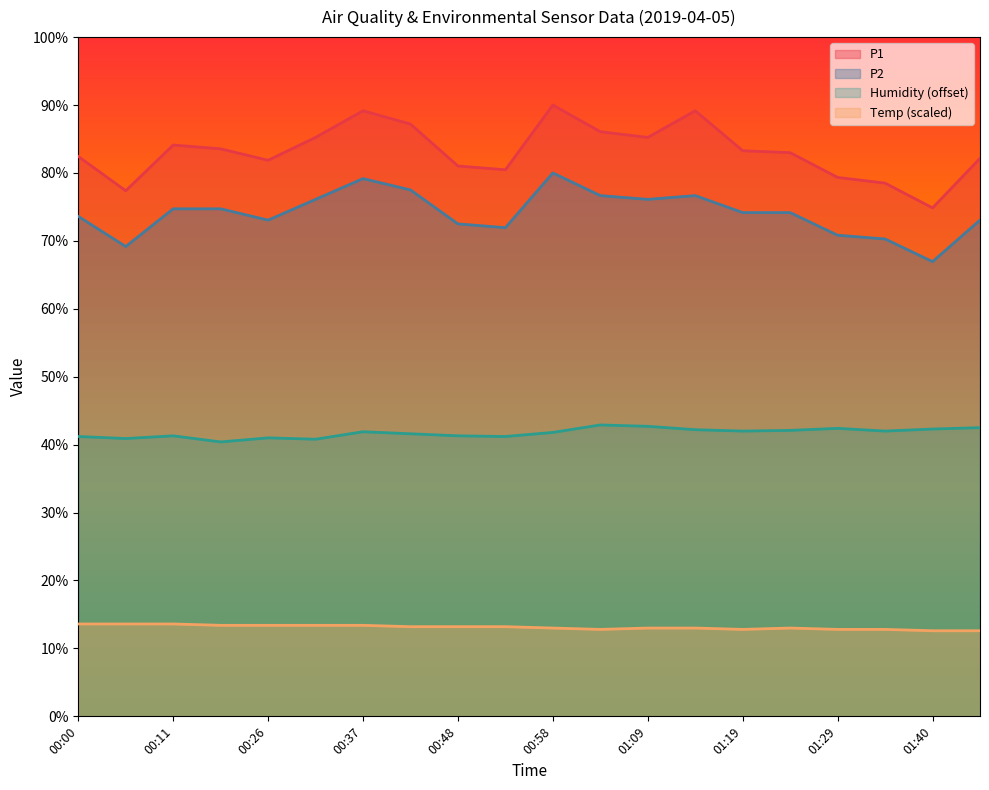

Reading right to left, transcribe all the data shown in this chart.

P1: 01:45=82.1	01:40=74.9	01:35=78.5	01:29=79.3	01:24=83.0	01:19=83.3	01:14=89.2	01:09=85.2	01:03=86.1	00:58=90.0	00:53=80.5	00:48=81.0	00:42=87.2	00:37=89.2	00:32=85.2	00:26=81.9	00:21=83.6	00:11=84.1	00:05=77.4	00:00=82.4
P2: 01:45=73.1	01:40=66.9	01:35=70.3	01:29=70.8	01:24=74.2	01:19=74.2	01:14=76.7	01:09=76.1	01:03=76.7	00:58=80.0	00:53=71.9	00:48=72.5	00:42=77.5	00:37=79.2	00:32=76.1	00:26=73.1	00:21=74.7	00:11=74.7	00:05=69.2	00:00=73.6
Humidity: 01:45=42.5	01:40=42.3	01:35=42.0	01:29=42.4	01:24=42.1	01:19=42.0	01:14=42.2	01:09=42.7	01:03=42.9	00:58=41.8	00:53=41.2	00:48=41.3	00:42=41.6	00:37=41.9	00:32=40.8	00:26=41.0	00:21=40.4	00:11=41.3	00:05=40.9	00:00=41.2
Temp: 01:45=12.6	01:40=12.6	01:35=12.8	01:29=12.8	01:24=13.0	01:19=12.8	01:14=13.0	01:09=13.0	01:03=12.8	00:58=13.0	00:53=13.2	00:48=13.2	00:42=13.2	00:37=13.4	00:32=13.4	00:26=13.4	00:21=13.4	00:11=13.6	00:05=13.6	00:00=13.6